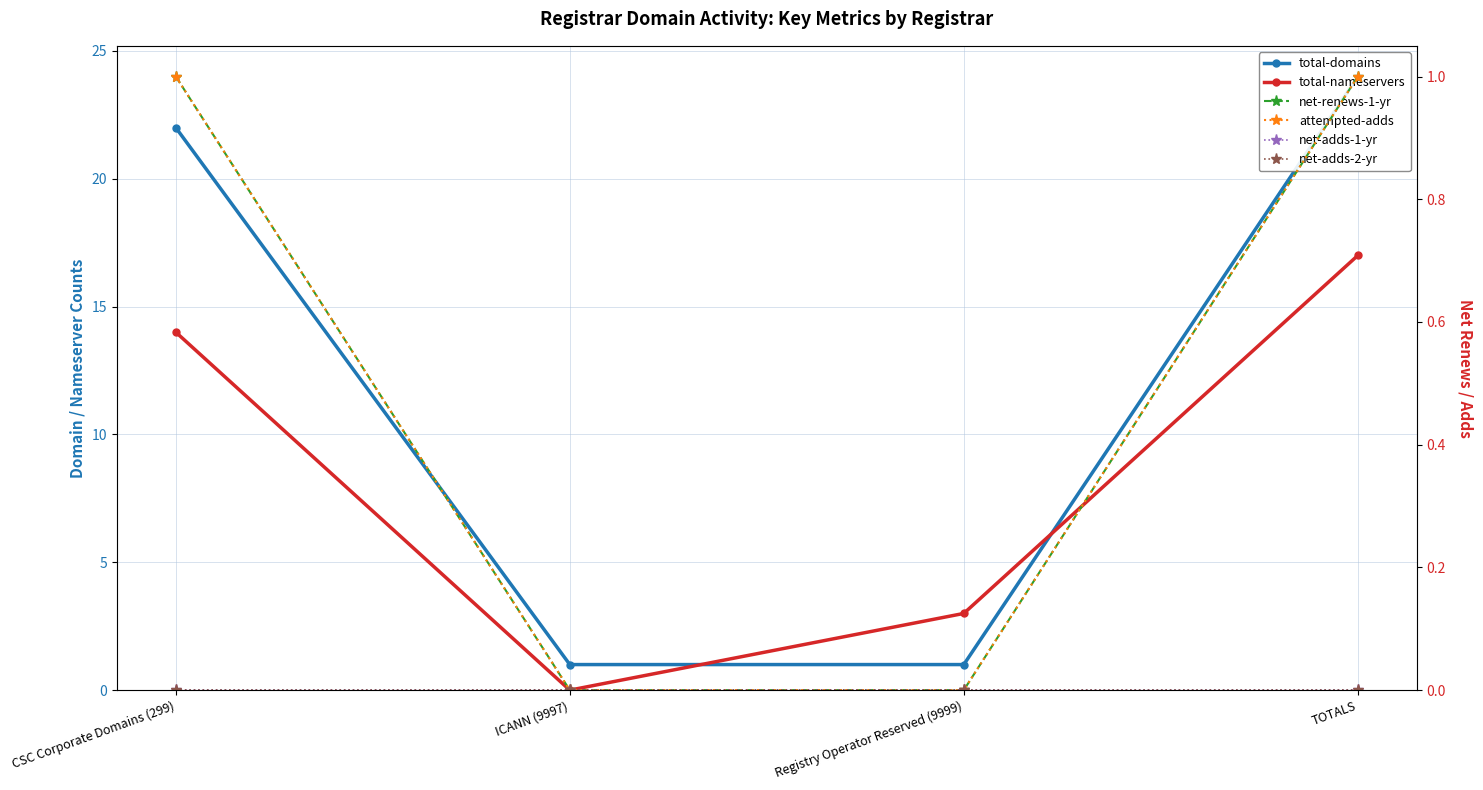

Which series changed the most between ICANN (9997) and Registry Operator Reserved (9999)?

total-nameservers